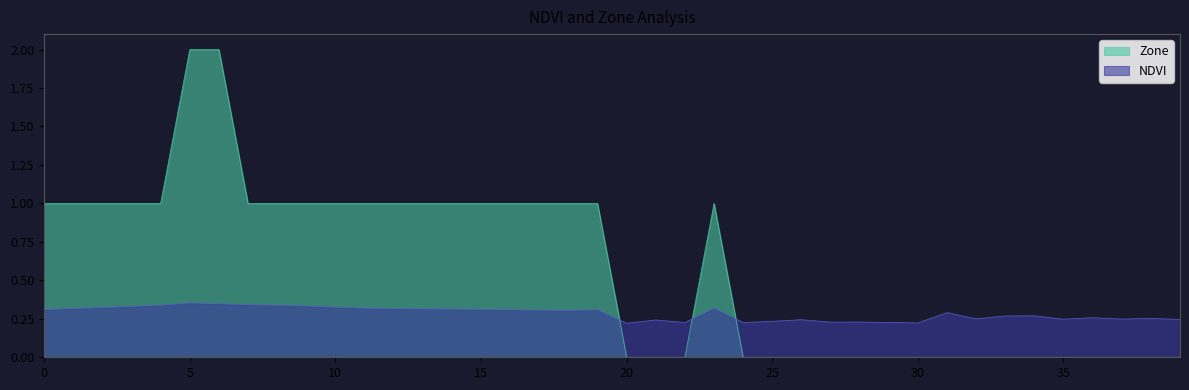

At which category is the sum across all series the highest?

5